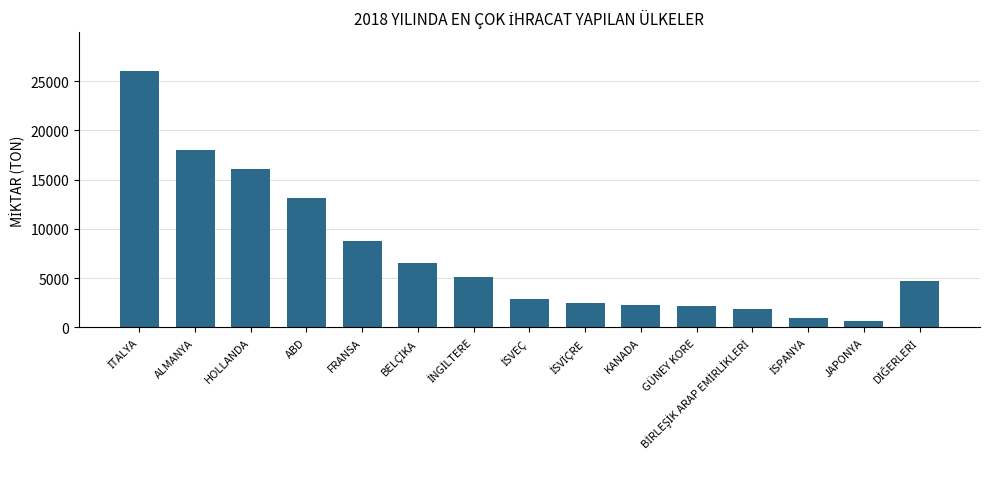

What is the minimum value shown in the chart?

685.4